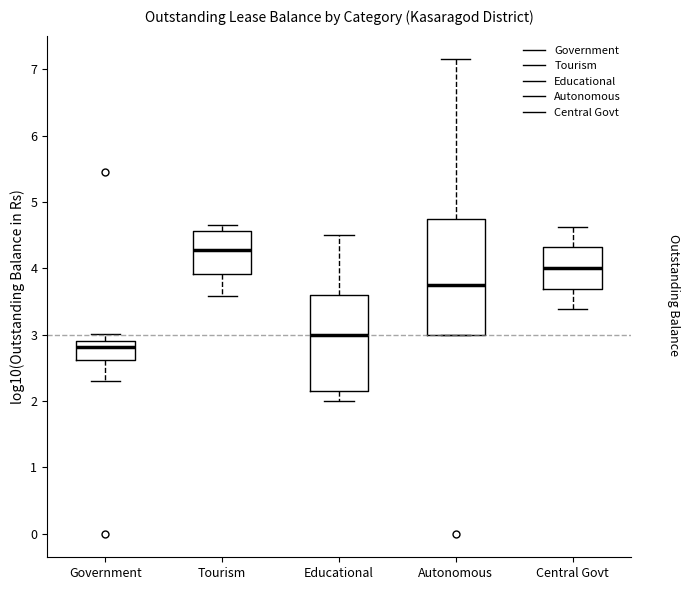

Where is the lower edge of the box for Tourism on the y-axis? The values are not printed on the chart, so give them approximately, as read against the axis.

3.9